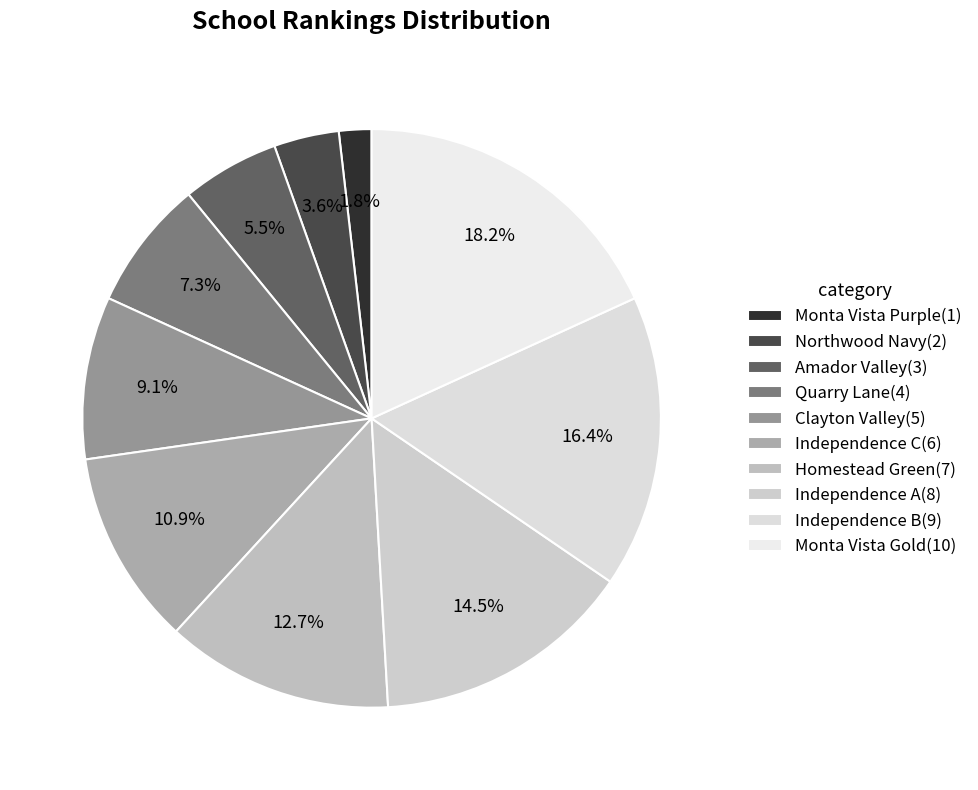

To the nearest percent, what is the combined percentage of Northwood Navy(2) and Independence A(8)?

18%